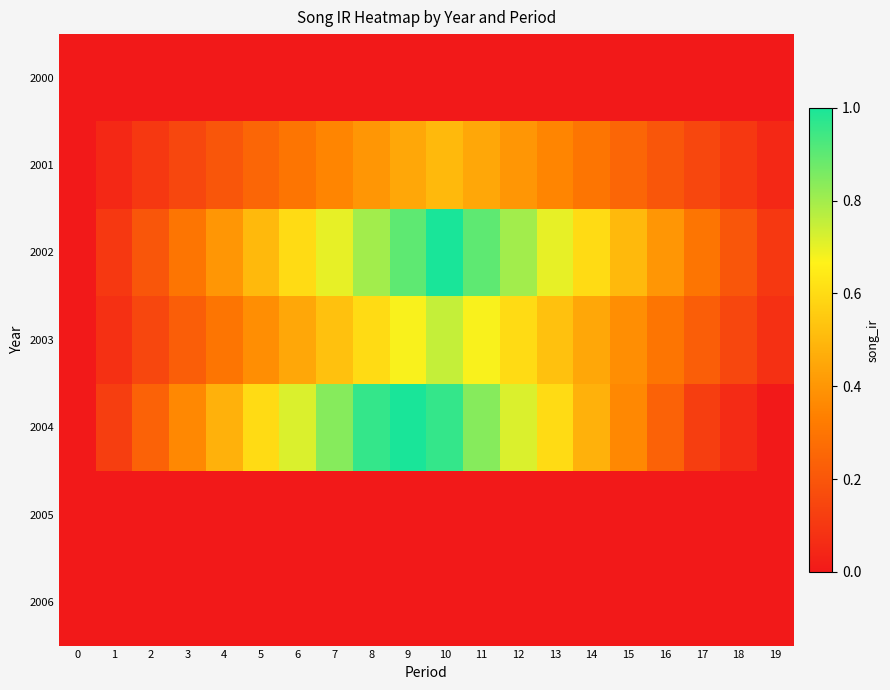

How many series are shown in this chart?

7